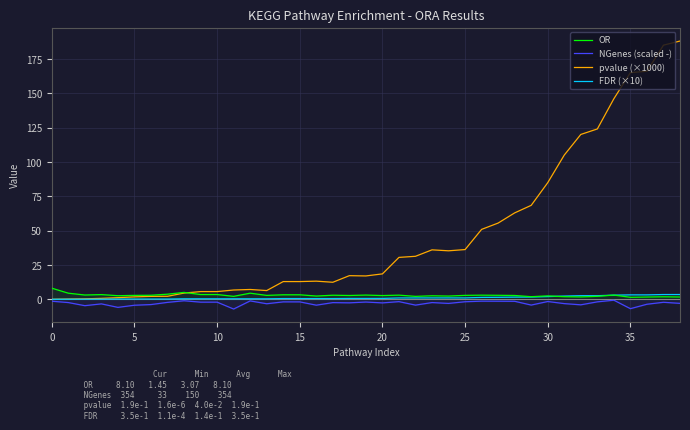

Reading left to right, transcribe all the data shown in this chart.

OR: 8.1	4.5	3.1	3.4	2.6	2.9	2.9	3.7	5.0	3.5	3.5	2.1	4.5	2.8	3.3	3.3	2.4	3.0	2.8	3.1	2.7	3.0	2.1	2.6	2.4	2.9	3.0	2.9	2.8	1.9	2.5	1.9	1.7	2.2	3.1	1.4	1.7	1.8	1.7
NGenes (scaled -): -1.4	-2.4	-4.6	-3.3	-5.9	-4.3	-3.8	-2.2	-1.1	-2.1	-2.1	-7.1	-1.2	-3.2	-1.9	-1.9	-4.3	-2.4	-2.6	-2.0	-2.6	-1.7	-4.2	-2.4	-3.0	-1.8	-1.4	-1.4	-1.5	-4.2	-1.6	-3.1	-4.0	-1.9	-0.7	-6.8	-3.6	-2.2	-3.0
pvalue (×1000): 0.0	0.2	0.3	0.7	1.2	1.8	2.1	2.2	4.5	5.6	5.6	6.8	7.2	6.4	12.9	12.9	13.2	12.4	17.2	17.0	18.5	30.5	31.3	36.0	35.3	36.2	50.9	55.5	62.9	68.4	84.9	105.0	120.0	124.0	146.0	165.0	166.0	185.0	188.0
FDR (×10): 0.0	0.1	0.1	0.1	0.2	0.2	0.2	0.2	0.4	0.4	0.4	0.4	0.4	0.4	0.5	0.5	0.5	0.5	0.6	0.6	0.6	1.0	1.0	1.0	1.0	1.0	1.4	1.4	1.6	1.6	2.0	2.3	2.6	2.6	3.0	3.2	3.2	3.5	3.5